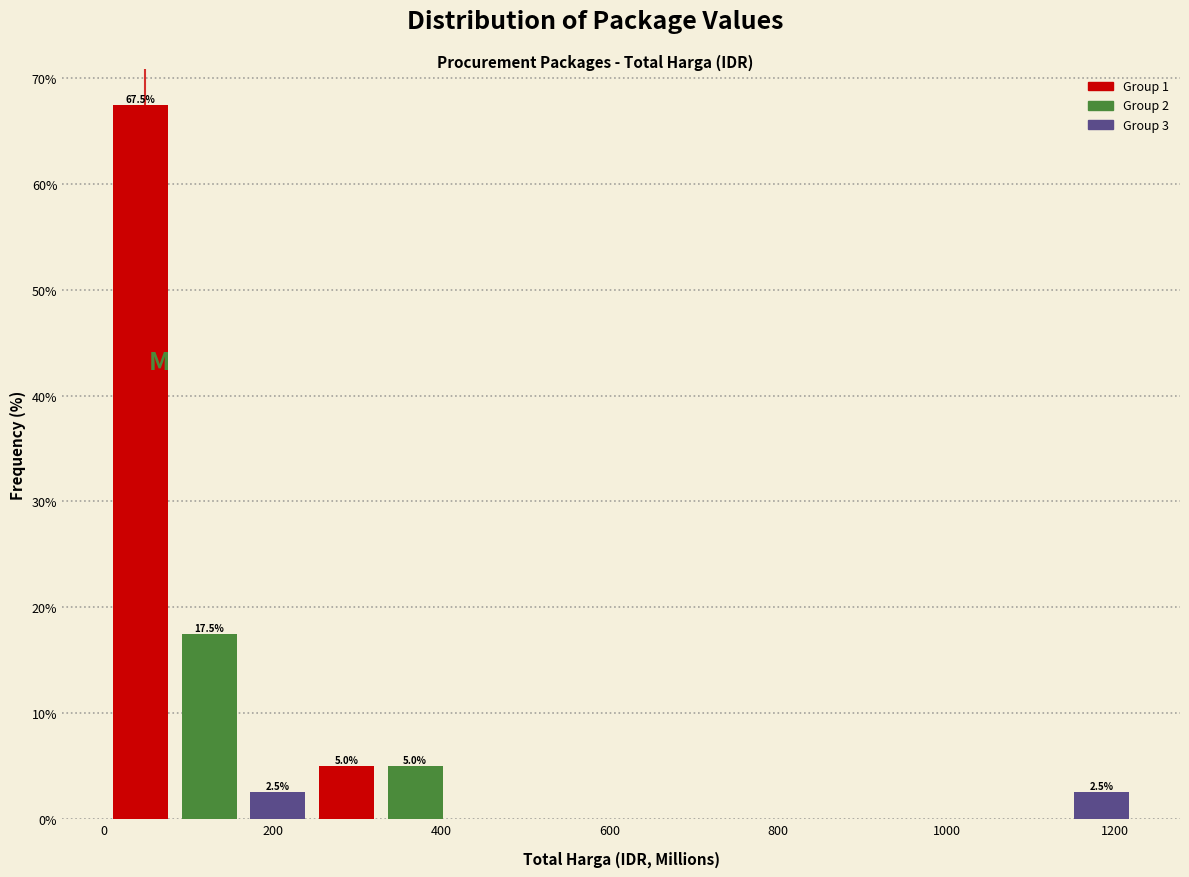

Over which range of the x-axis is the bar tallest?

0 to 80